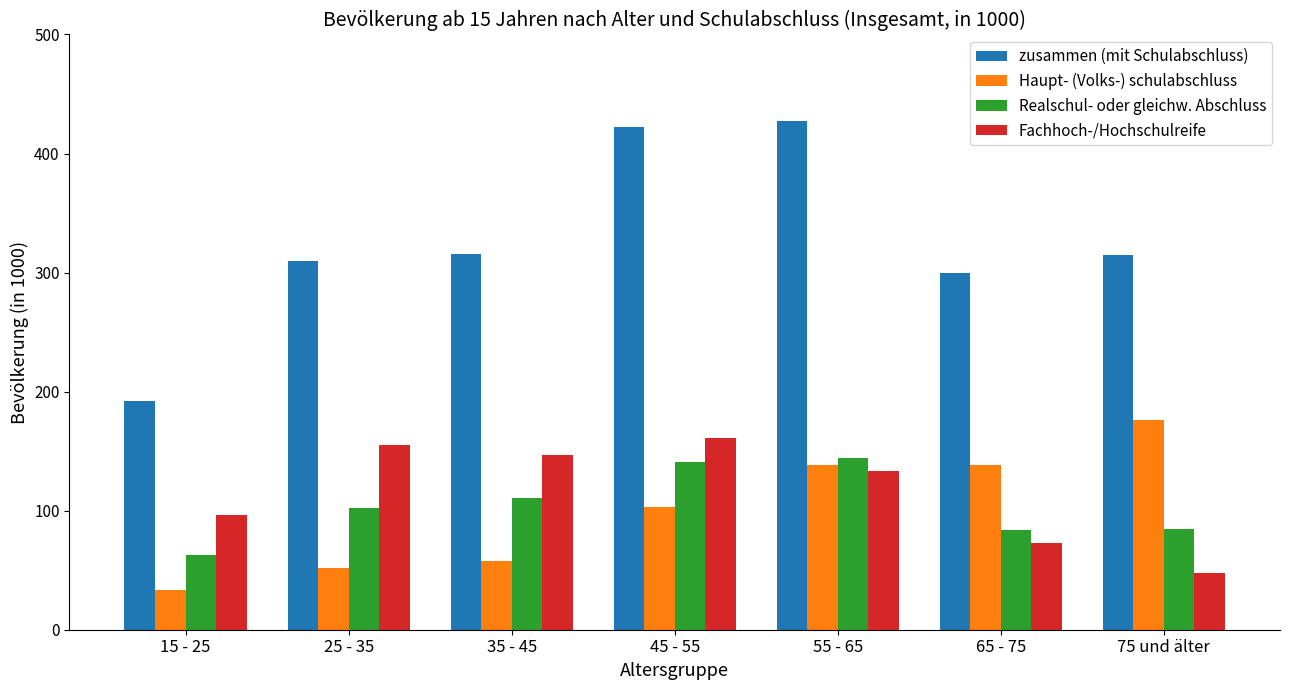

Which series has the largest range (max minus min)?

zusammen (mit Schulabschluss)